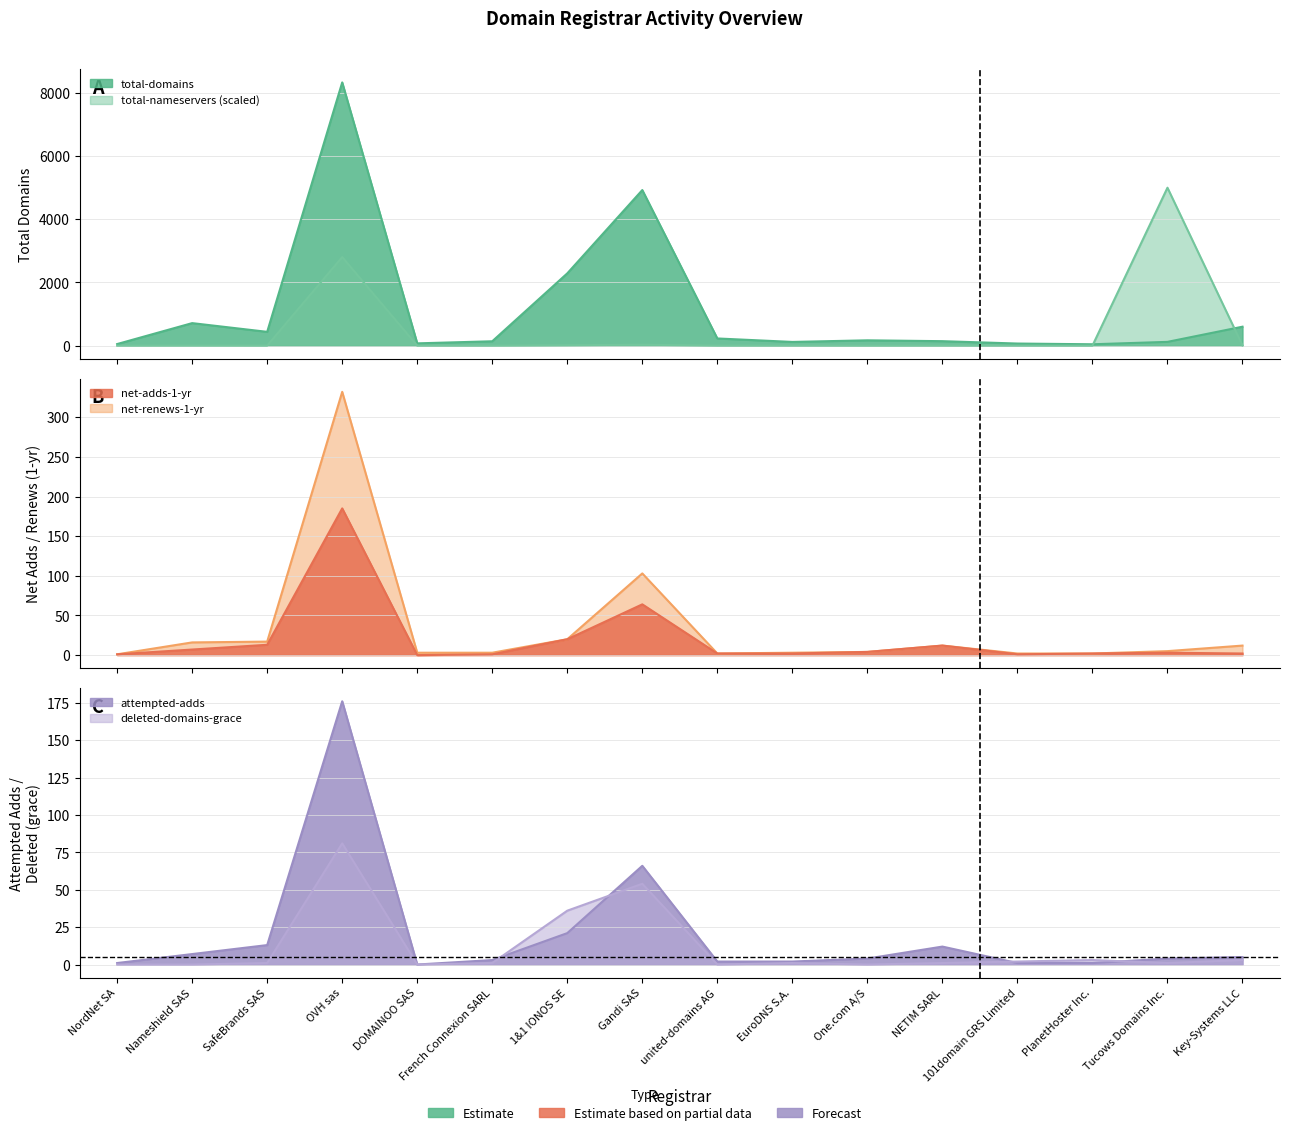

Is the value of deleted-domains-grace at SafeBrands SAS greater than the value of total-domains at Nameshield SAS?

No